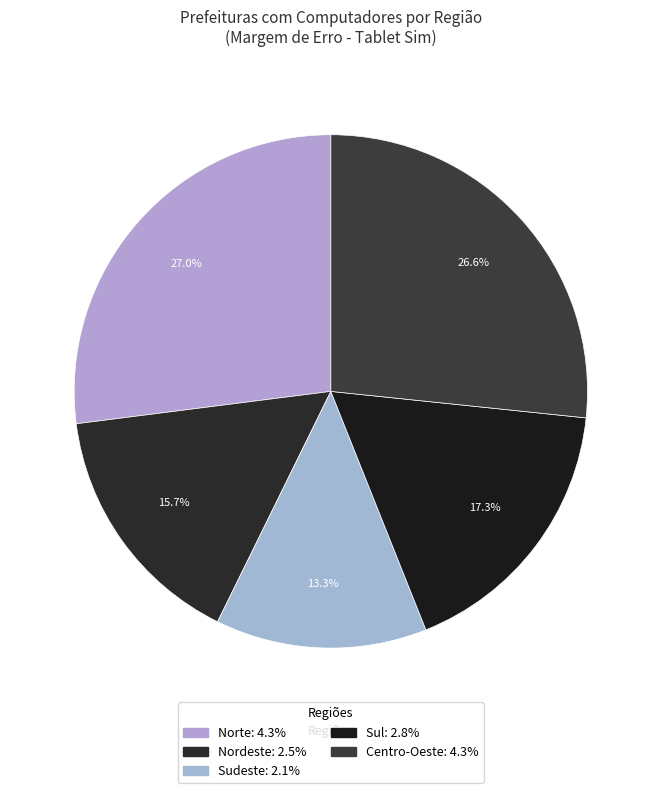

To the nearest percent, what is the difference between the Sudeste and Centro-Oeste slice percentages?

13%